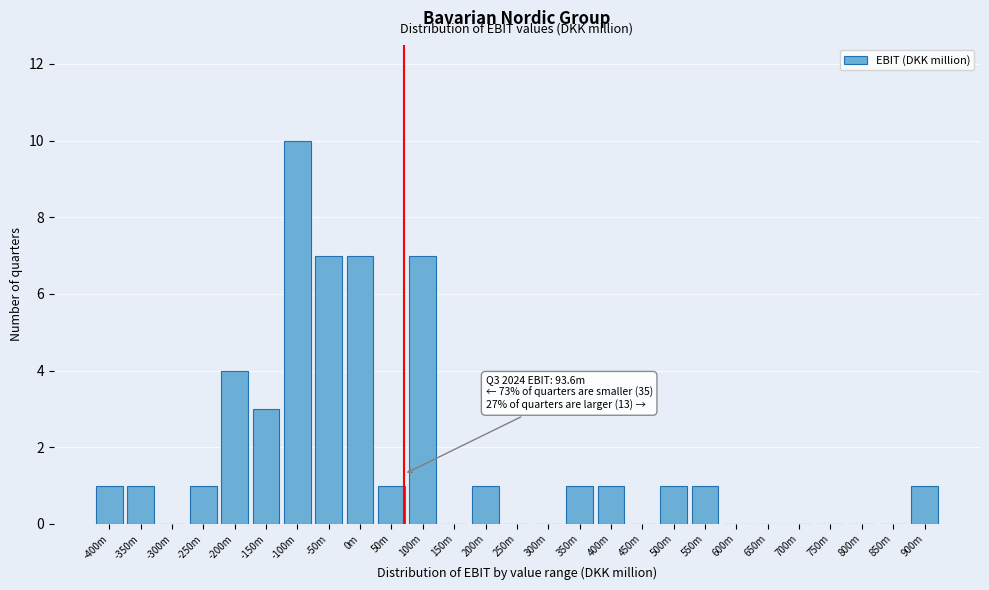

Reading left to right, what are all the values shown in this chart?

-400m=1	-350m=1	-300m=0	-250m=1	-200m=4	-150m=3	-100m=10	-50m=7	0m=7	50m=1	100m=7	150m=0	200m=1	250m=0	300m=0	350m=1	400m=1	450m=0	500m=1	550m=1	600m=0	650m=0	700m=0	750m=0	800m=0	850m=0	900m=1